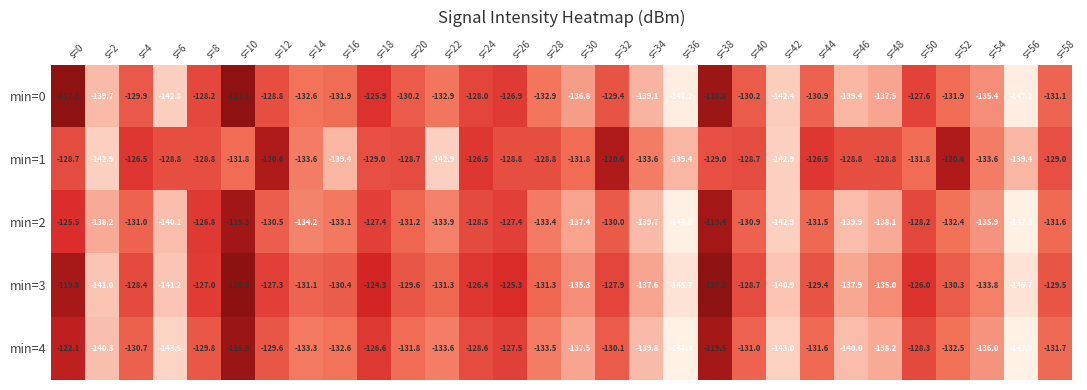

What is the greatest value displayed?

-116.9